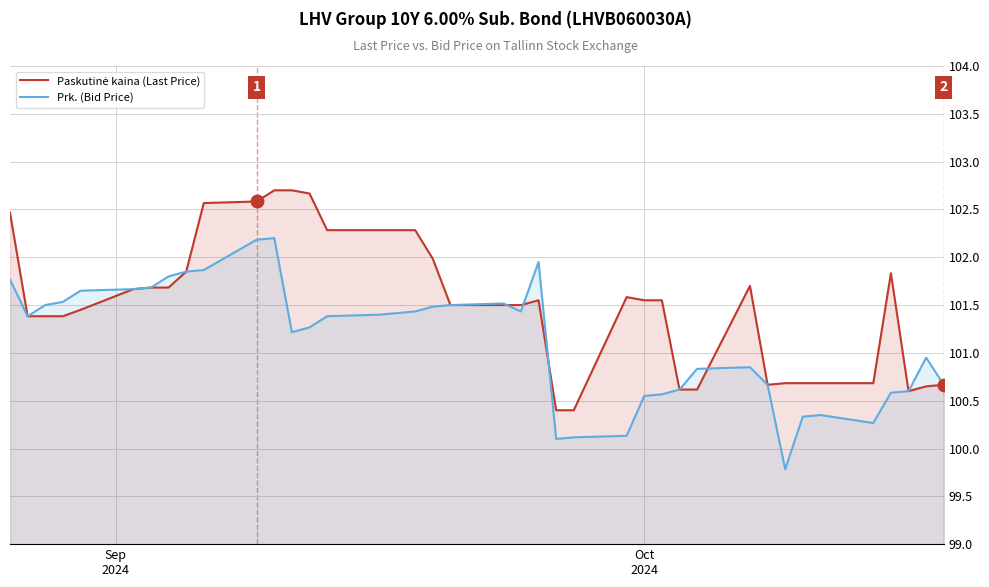

How many times do Prk. (Bid Price) and Paskutinė kaina (Last Price) cross each other?

4